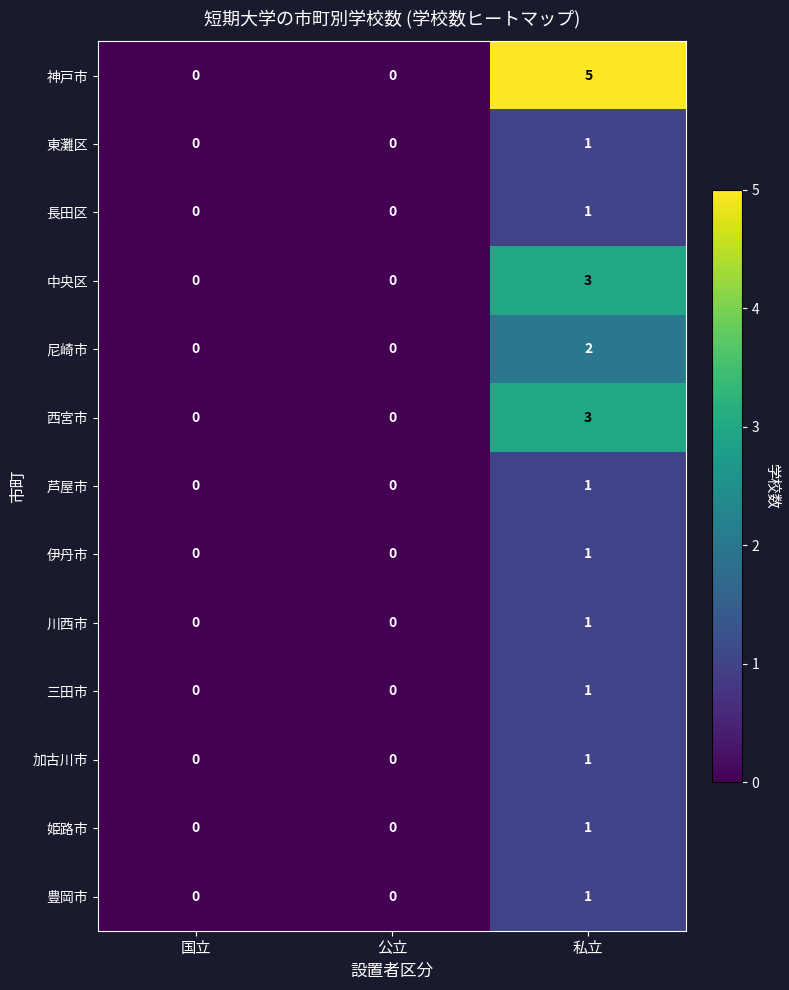

The 姫路市 series shows -1 at 国立. True or false?

False